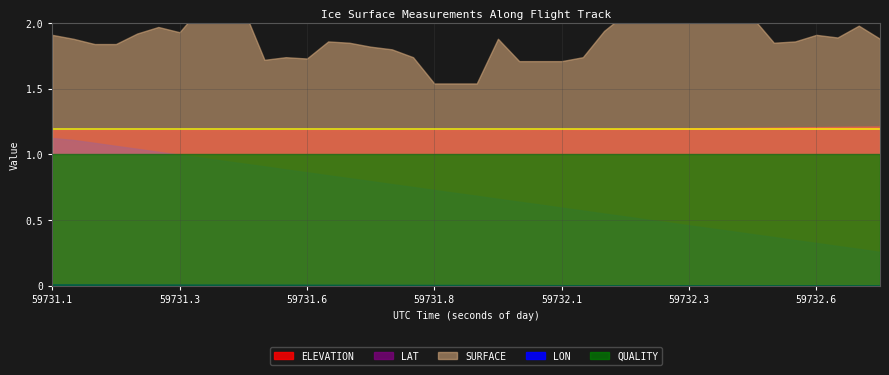

What position from the right is 59732.5157?

5